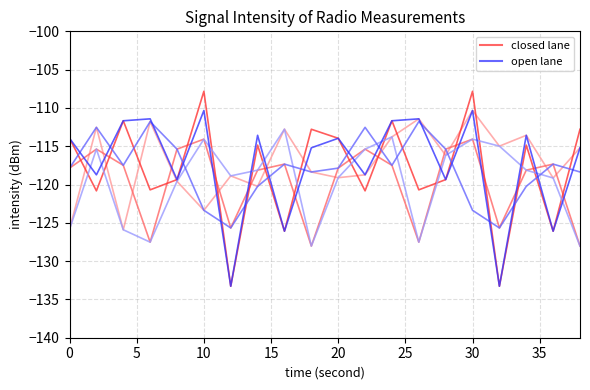

What are all the series names shown in the legend?

closed lane, open lane